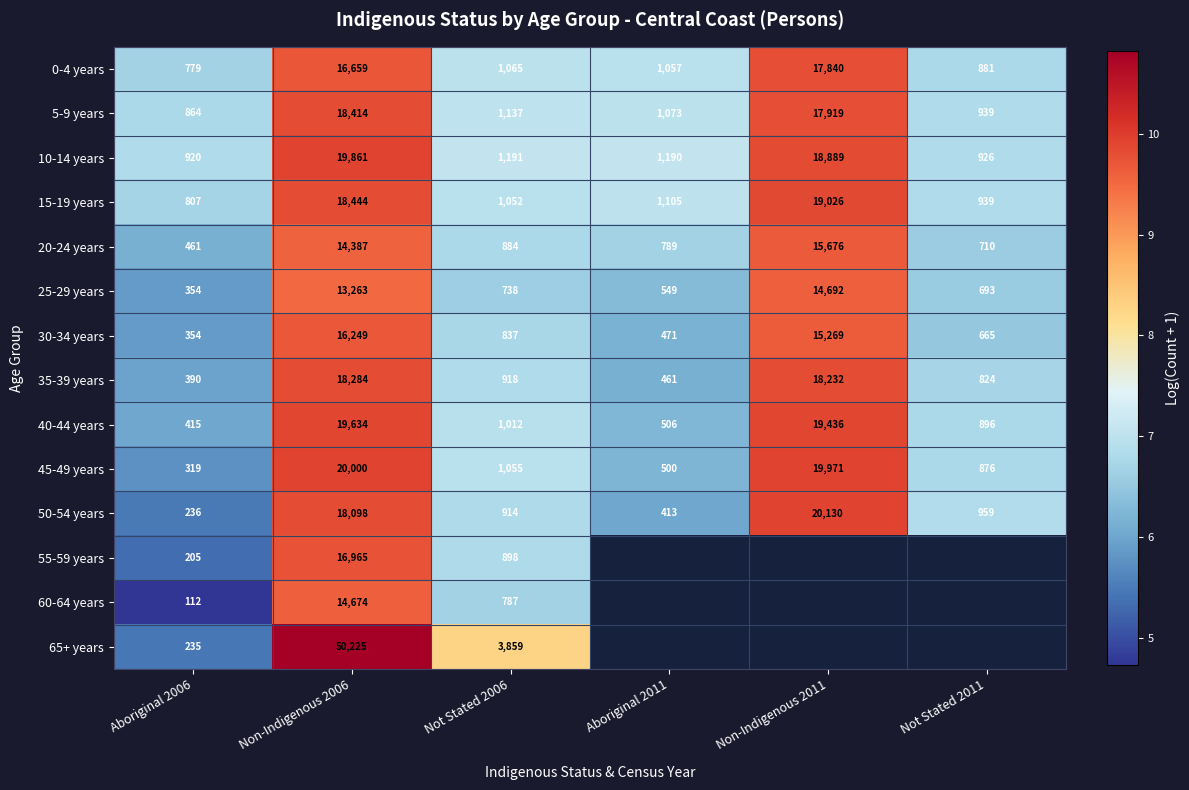

What is the maximum value for 65+ years?

10.8